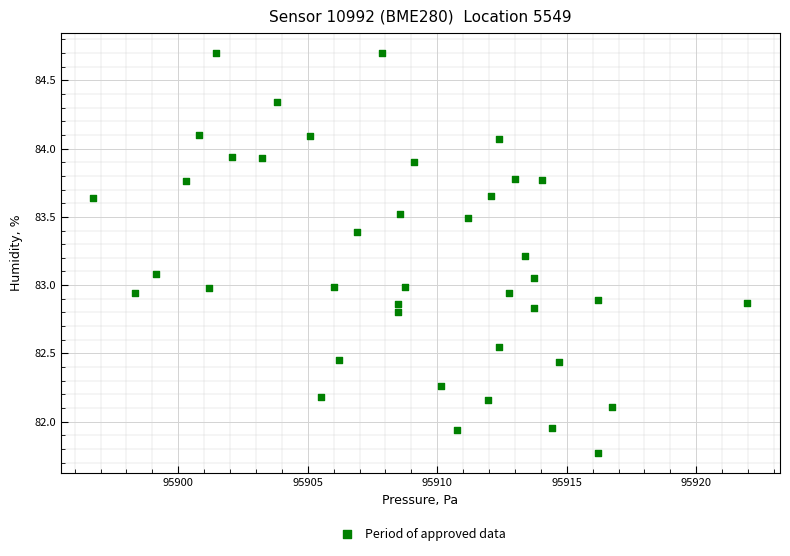

What is the range of X values (max minus min)?

25.2